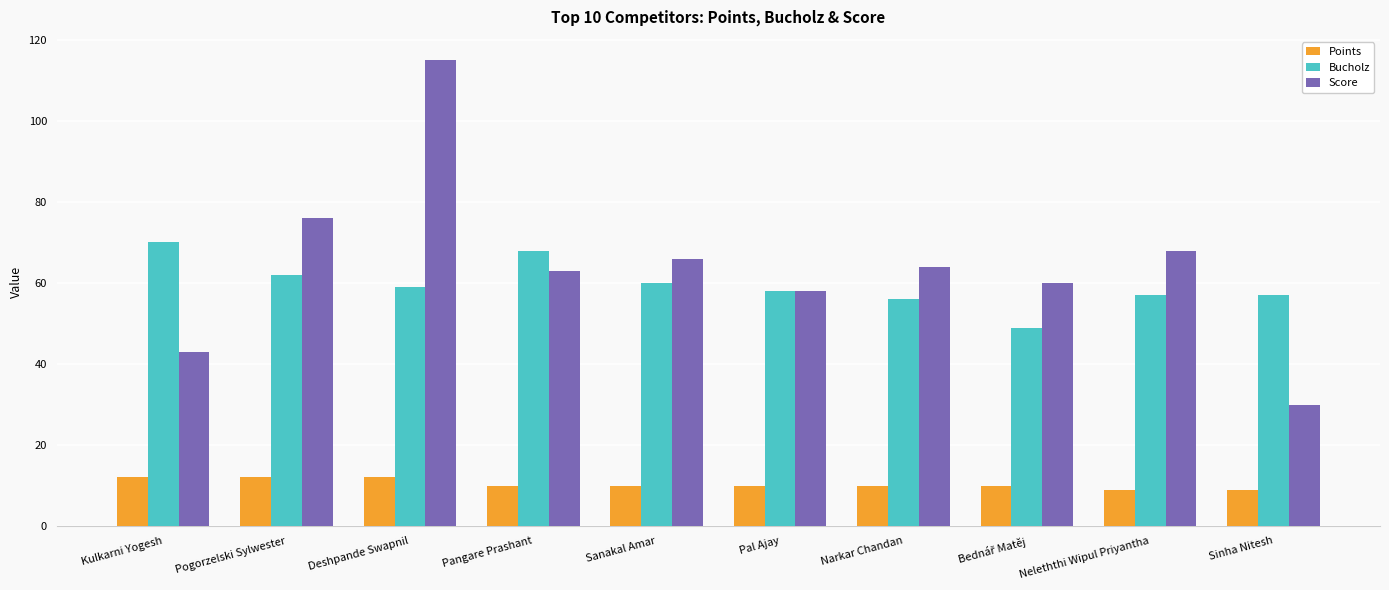

At which label does Bucholz first exceed 59?

Kulkarni Yogesh